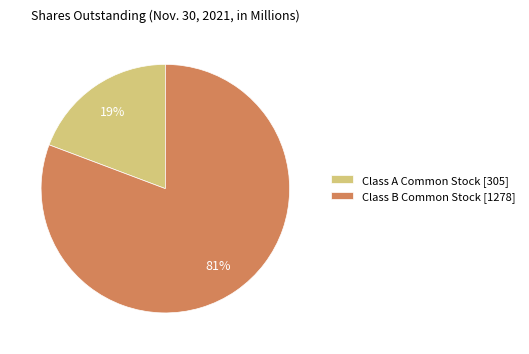

Is it true that Class B Common Stock is 81% of the pie?

True